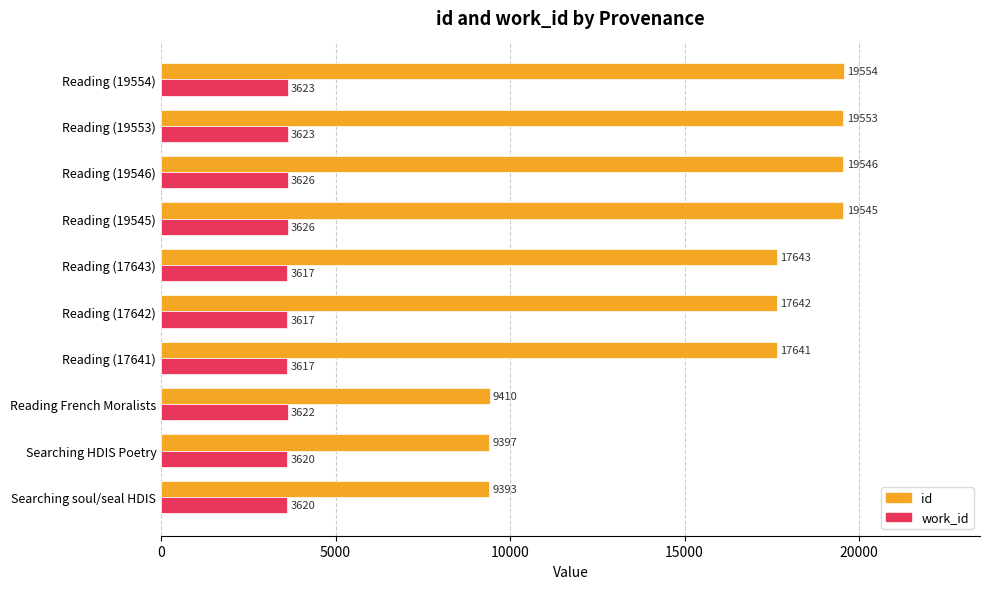

What is the minimum value for work_id?

3617